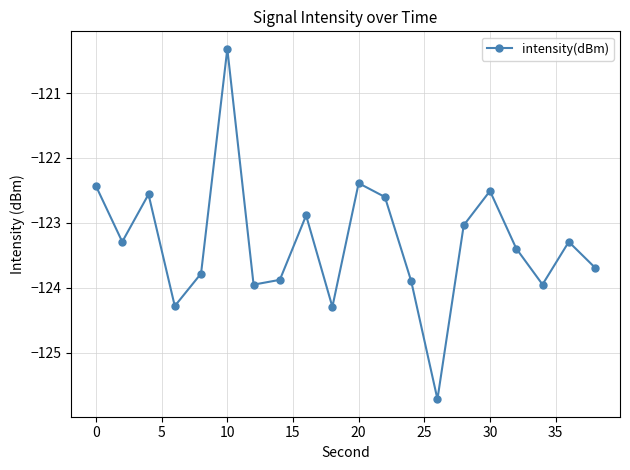

What is the minimum value shown in the chart?

-125.7